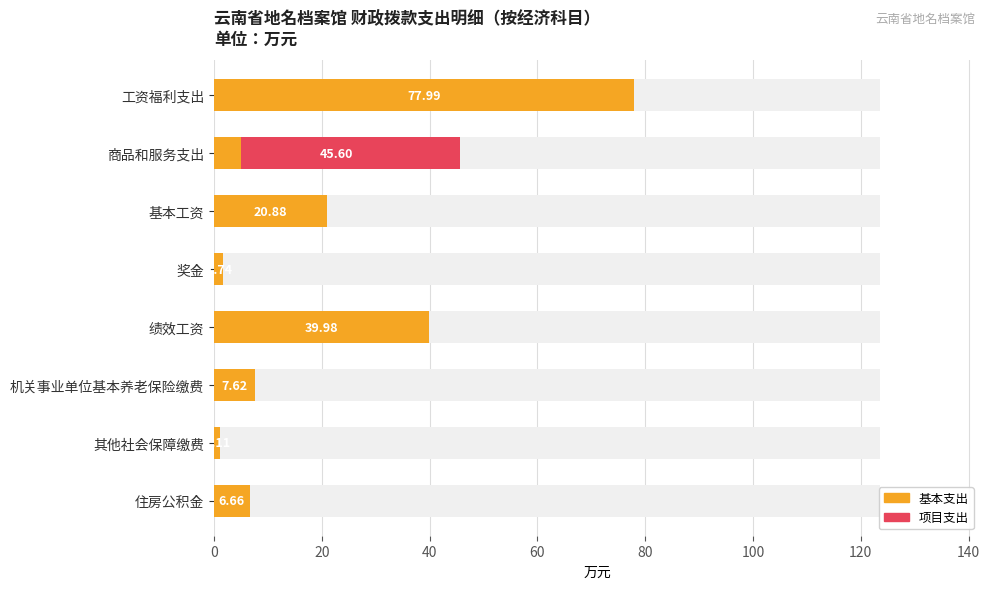

List the series in order of their overall mean, lowest first.

项目支出, 基本支出